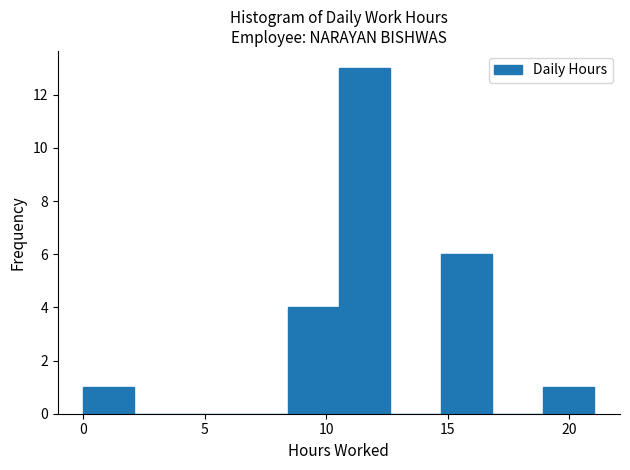

Reading left to right, transcribe this chart: for each bar, give the range it covers on the x-axis and its height. Neither the bar edges nor the heights are printed on the chart, so give them approximately, as read against the axes.

0.0 to 2.0: 1
2.0 to 4.0: 0
4.0 to 6.5: 0
6.5 to 8.5: 0
8.5 to 10.5: 4
10.5 to 12.5: 13
12.5 to 14.5: 0
14.5 to 17.0: 6
17.0 to 19.0: 0
19.0 to 21.0: 1